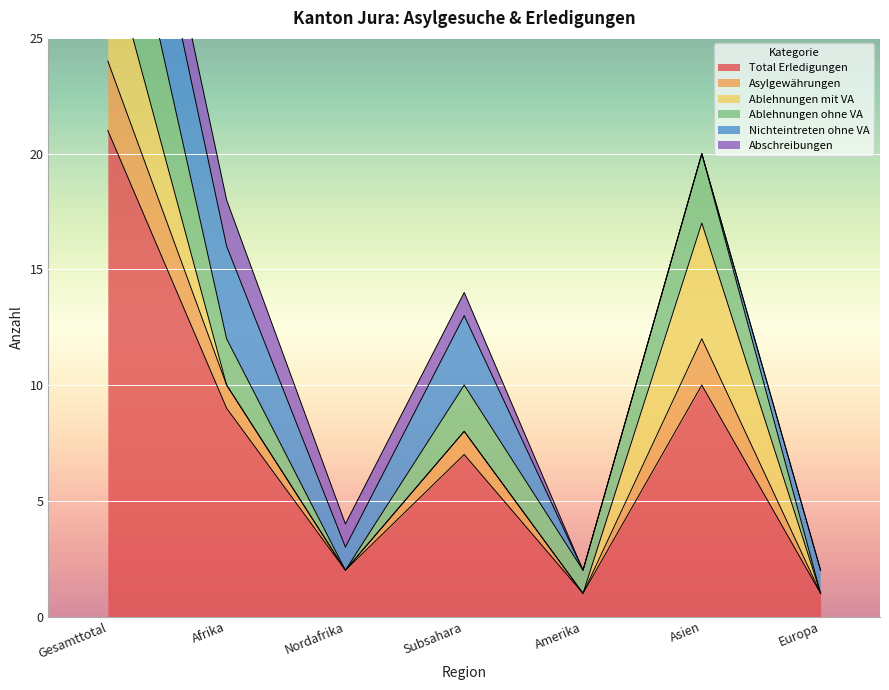

At which label is Total Erledigungen closest to 11?

Asien